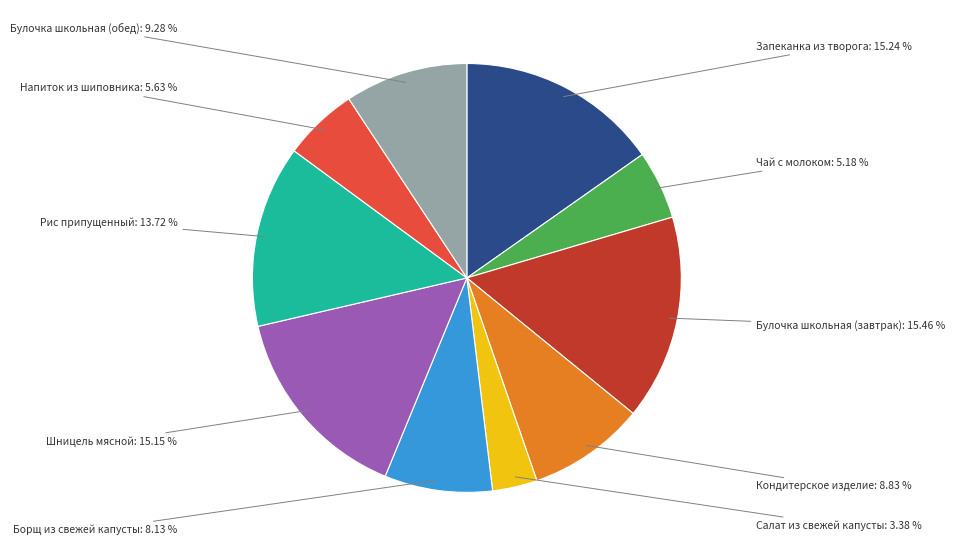

Is there a majority slice in this chart?

No